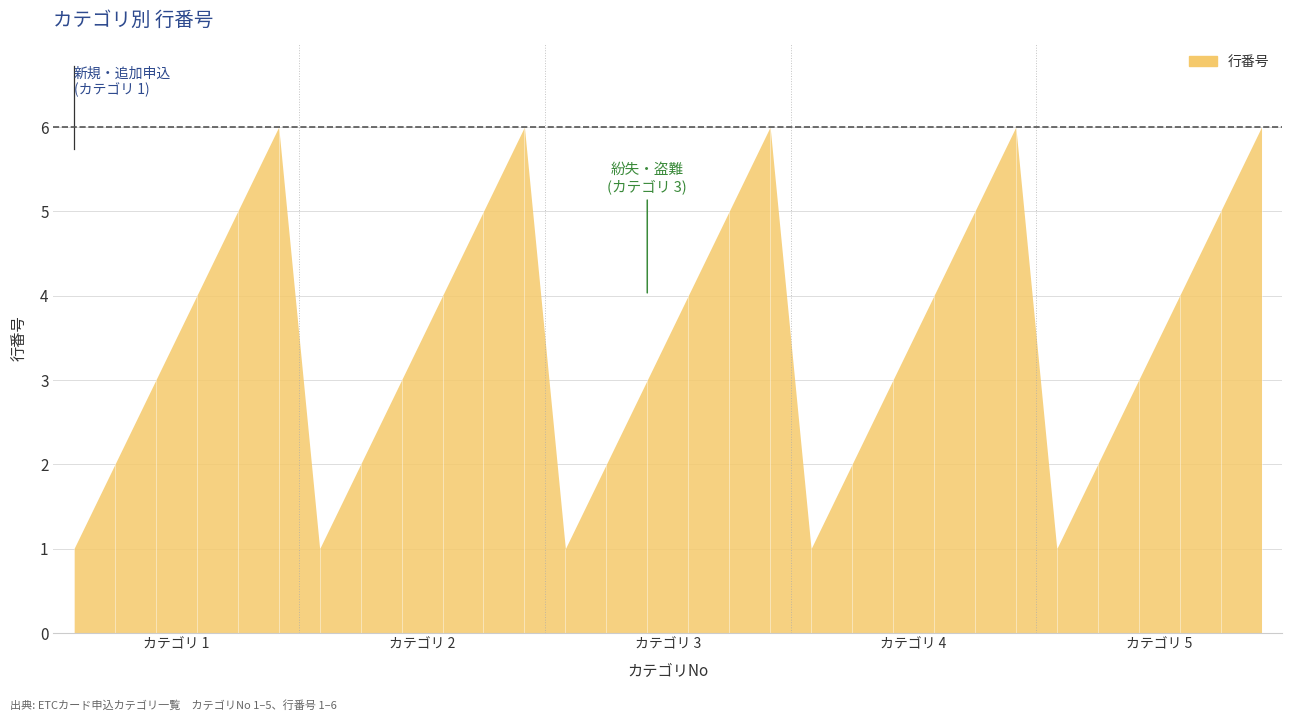

What is the ratio of the value at 5 to the value at 27?

1.5